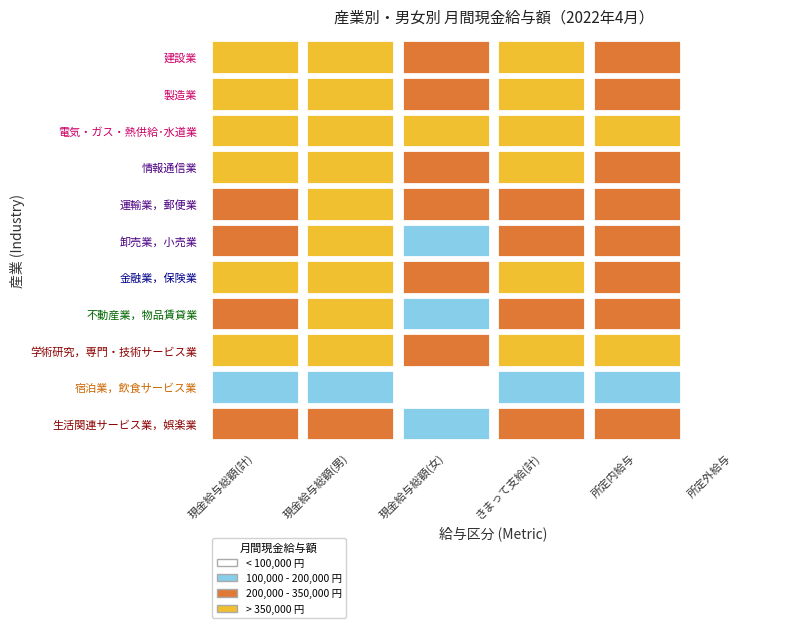

List the series in order of their peak value, highest first.

金融業，保険業, 電気・ガス・熱供給･水道業, 学術研究，専門・技術サービス業, 建設業, 製造業, 情報通信業, 卸売業，小売業, 不動産業，物品賃貸業, 運輸業，郵便業, 生活関連サービス業，娯楽業, 宿泊業，飲食サービス業